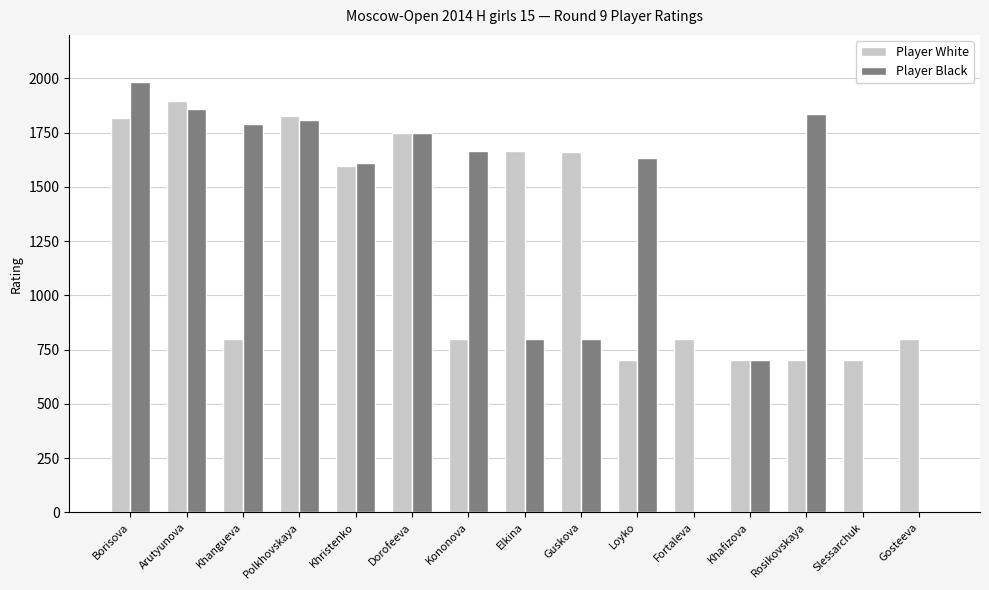

True or false: Player White has a value of 306 at Loyko.

False